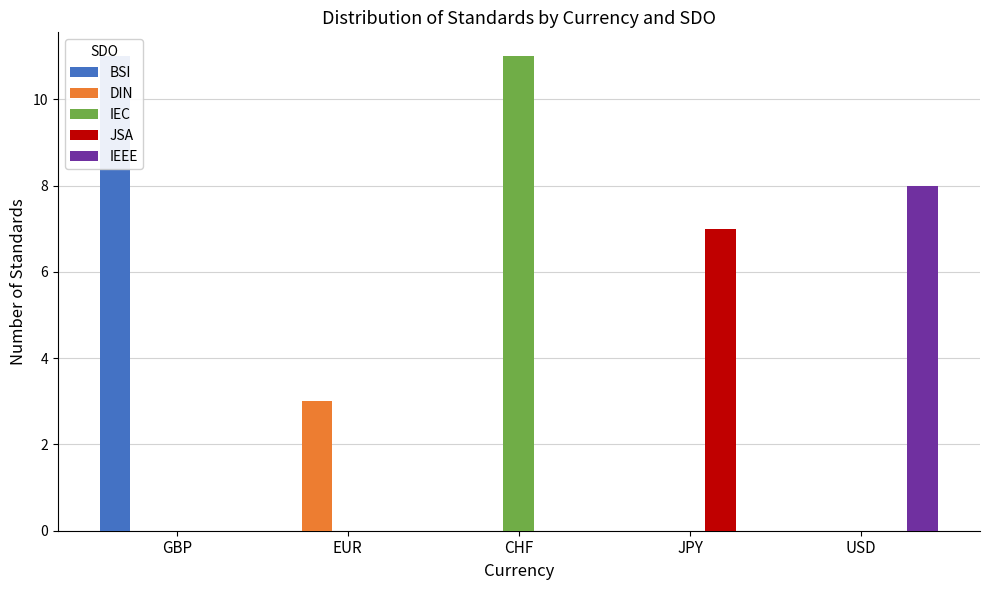

At which category is the sum across all series the highest?

GBP